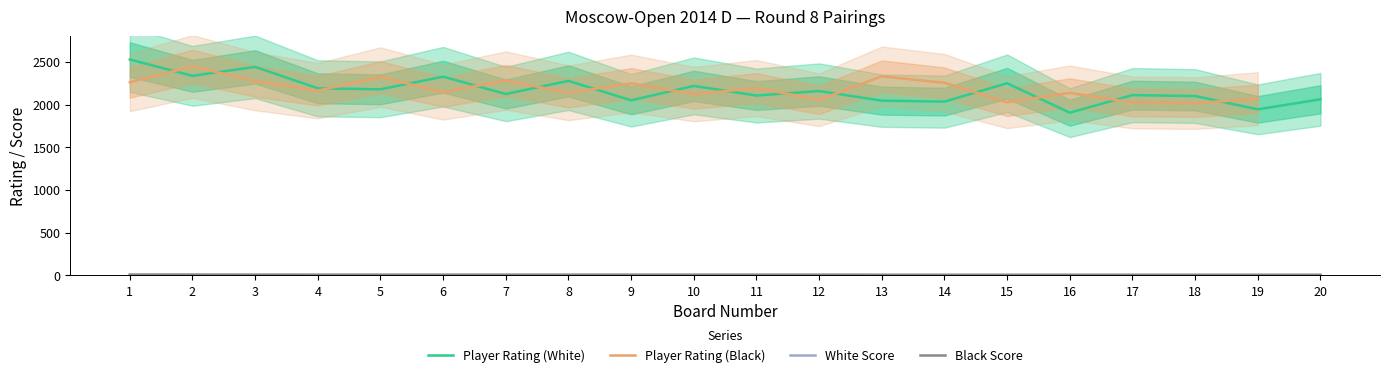

At which category does Player Rating (Black) reach its first local peak?

2